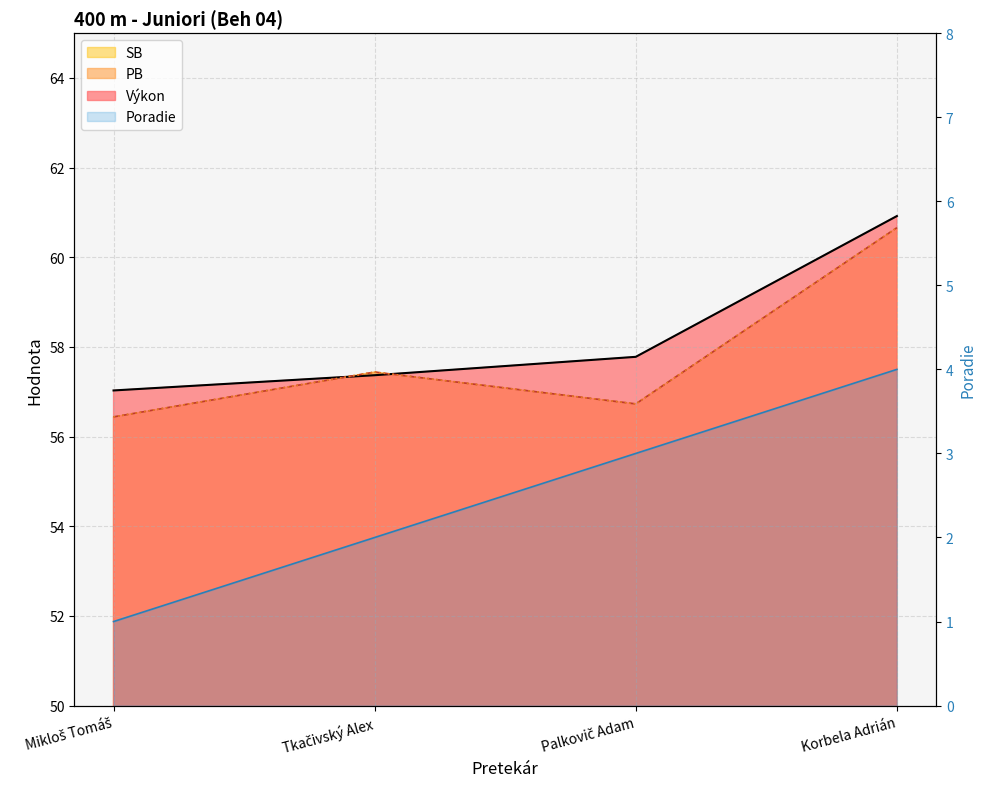

What is the minimum value shown in the chart?

1.0